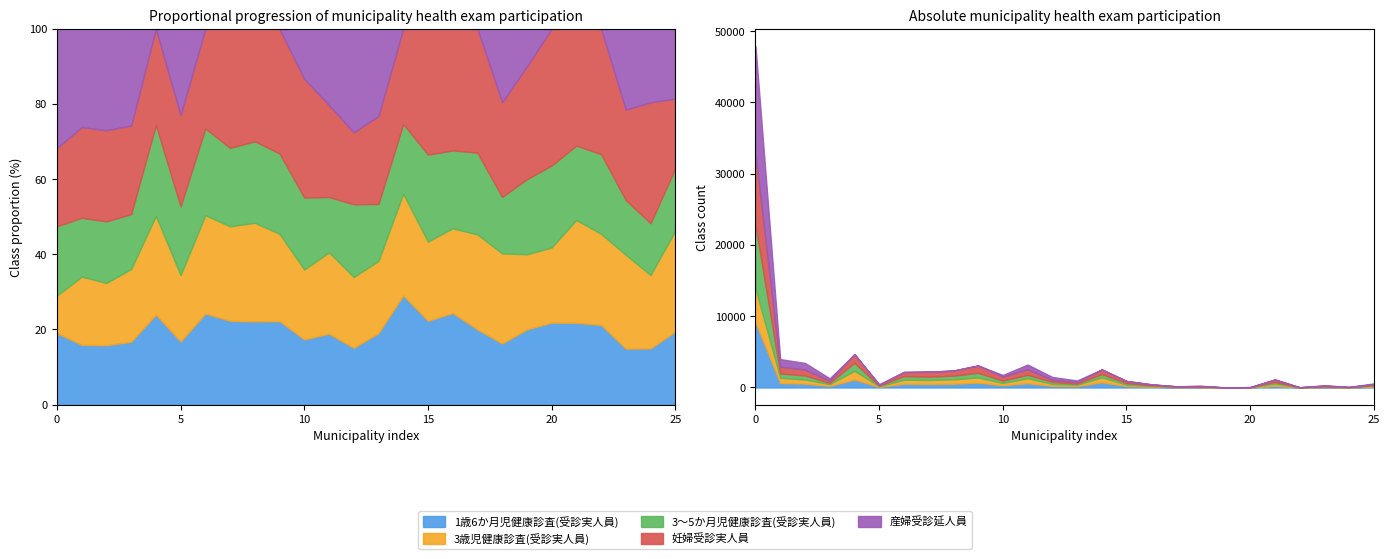

Which series has the widest spread of values?

産婦受診延人員